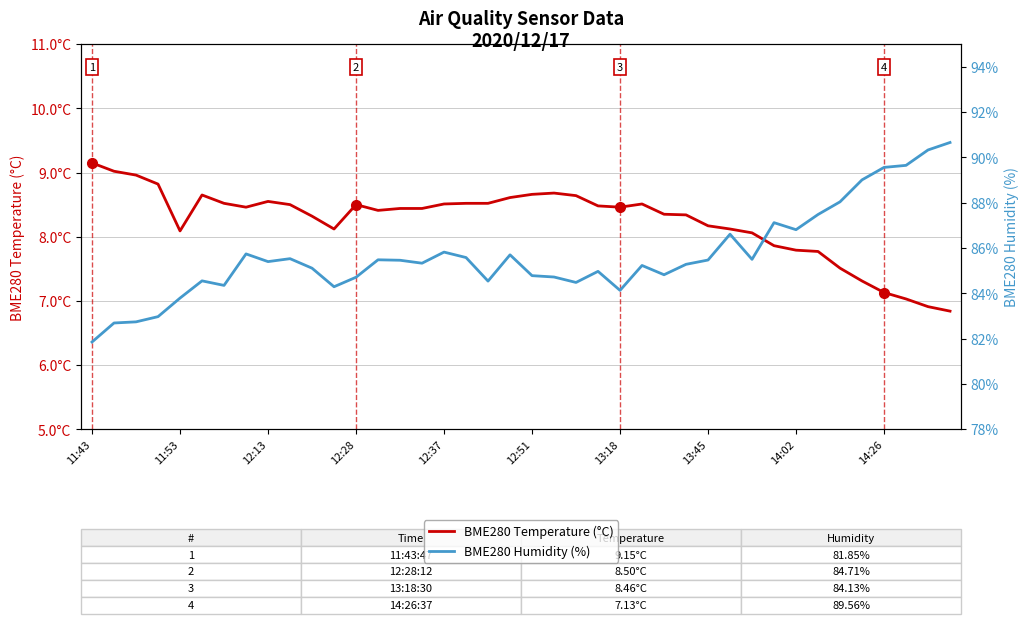

How many categories are shown in the chart?

40